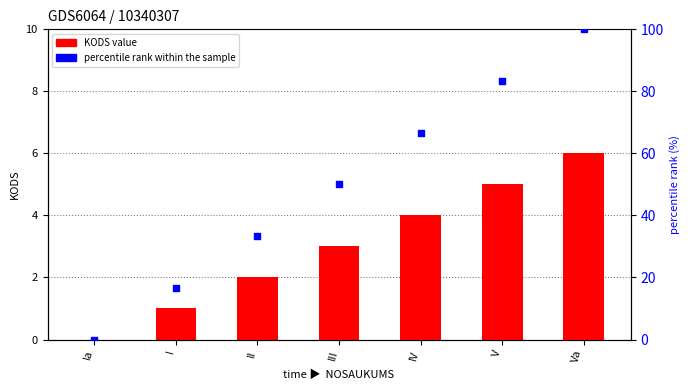

Which series contains the lowest Y value?

KODS